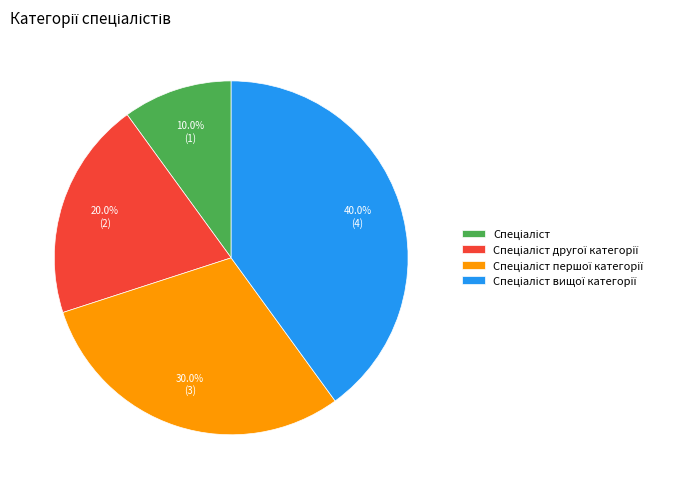

Is there a majority slice in this chart?

No